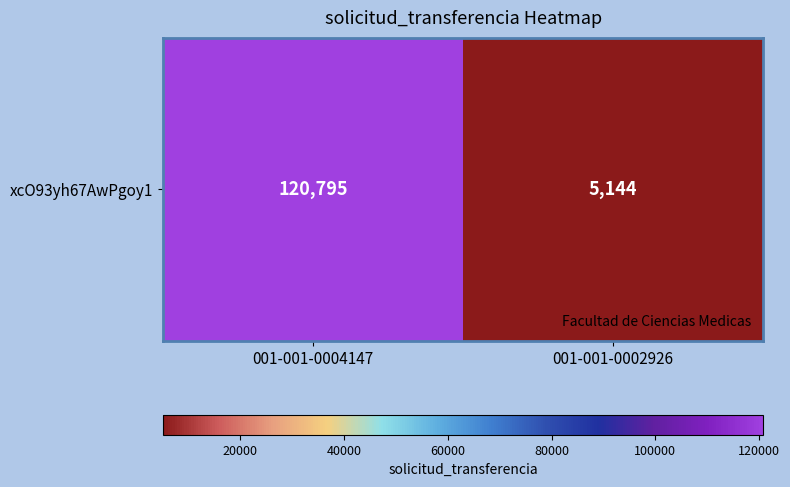

What is the change in value from 001-001-0004147 to 001-001-0002926?

-115651